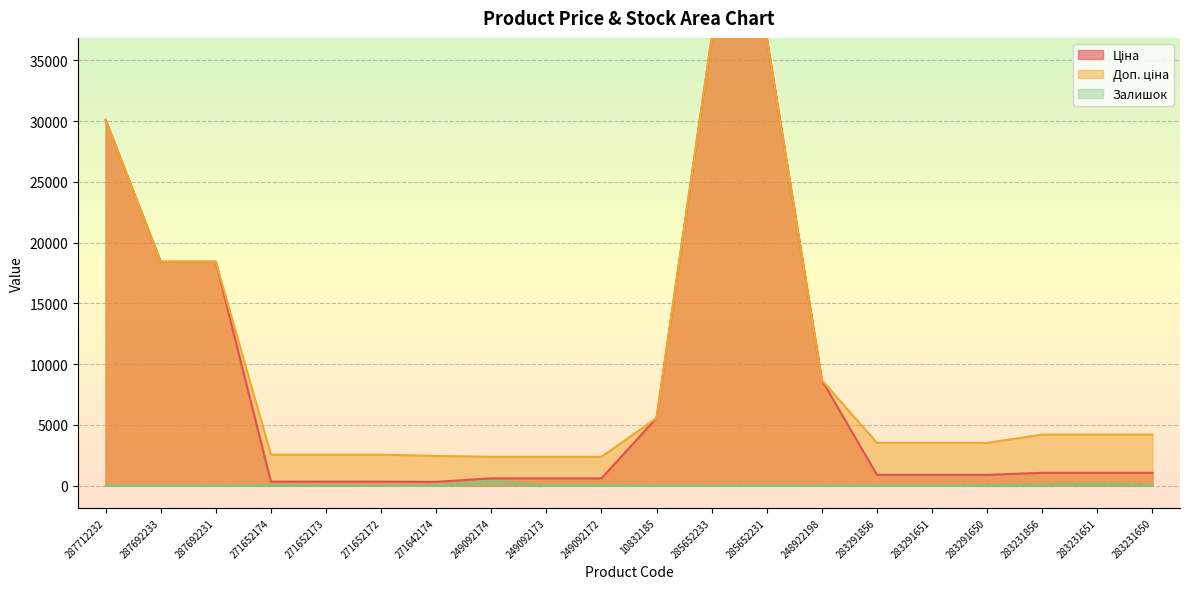

Reading left to right, extract all data points from this chart.

Ціна: 287712232=30102.8	287692233=18420.9	287692231=18420.9	271652174=318.3	271652173=318.3	271652172=318.3	271642174=304.1	249092174=591.6	249092173=591.6	249092172=591.6	10832185=5560.3	285652233=36841.8	285652231=36841.8	248922198=8679.5	283291856=878.0	283291651=878.0	283291650=878.0	283231856=1048.4	283231651=1048.4	283231650=1048.4
Доп. ціна: 287712232=30102.8	287692233=18420.9	287692231=18420.9	271652174=2546.4	271652173=2546.4	271652172=2546.4	271642174=2432.8	249092174=2366.5	249092173=2366.5	249092172=2366.5	10832185=5560.3	285652233=36841.8	285652231=36841.8	248922198=8679.5	283291856=3511.9	283291651=3511.9	283291650=3511.9	283231856=4193.5	283231651=4193.5	283231650=4193.5
Залишок: 287712232=0.0	287692233=0.0	287692231=0.0	271652174=38.0	271652173=15.0	271652172=5.0	271642174=14.0	249092174=365.0	249092173=14.0	249092172=33.0	10832185=6.0	285652233=14.0	285652231=23.0	248922198=11.0	283291856=9.0	283291651=7.0	283291650=43.0	283231856=78.0	283231651=172.0	283231650=40.0